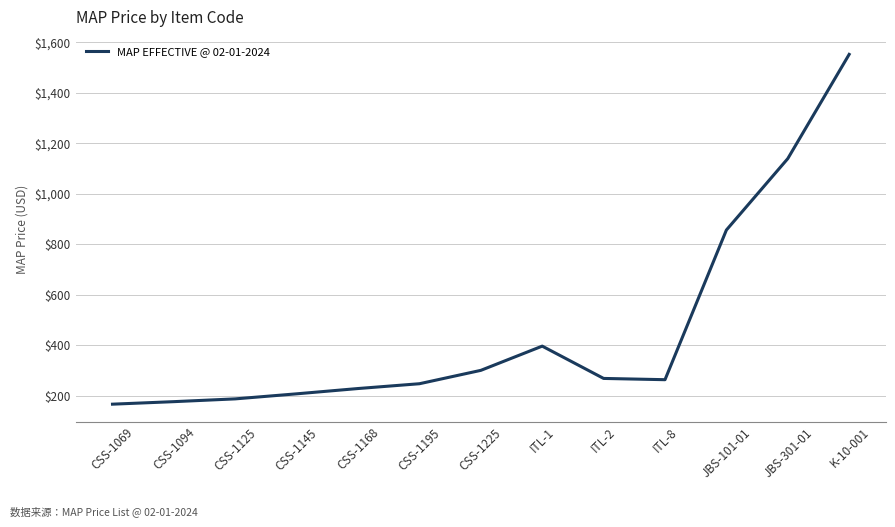

Is it true that the value at CSS-1195 is 442.7?

False